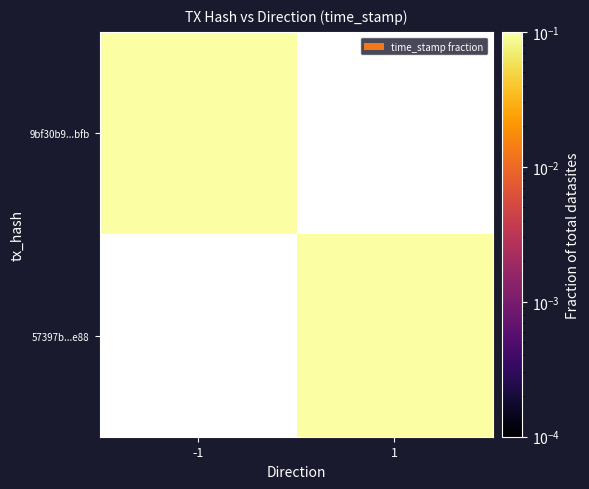

At -1, list the series in order from smallest to largest.

9bf30b9...bfb, 57397b...e88